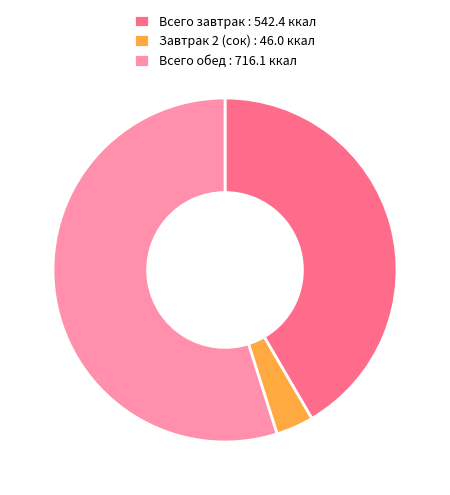

Combined, do Всего завтрак : 542.4 ккал and Всего обед : 716.1 ккал account for over 50%?

Yes